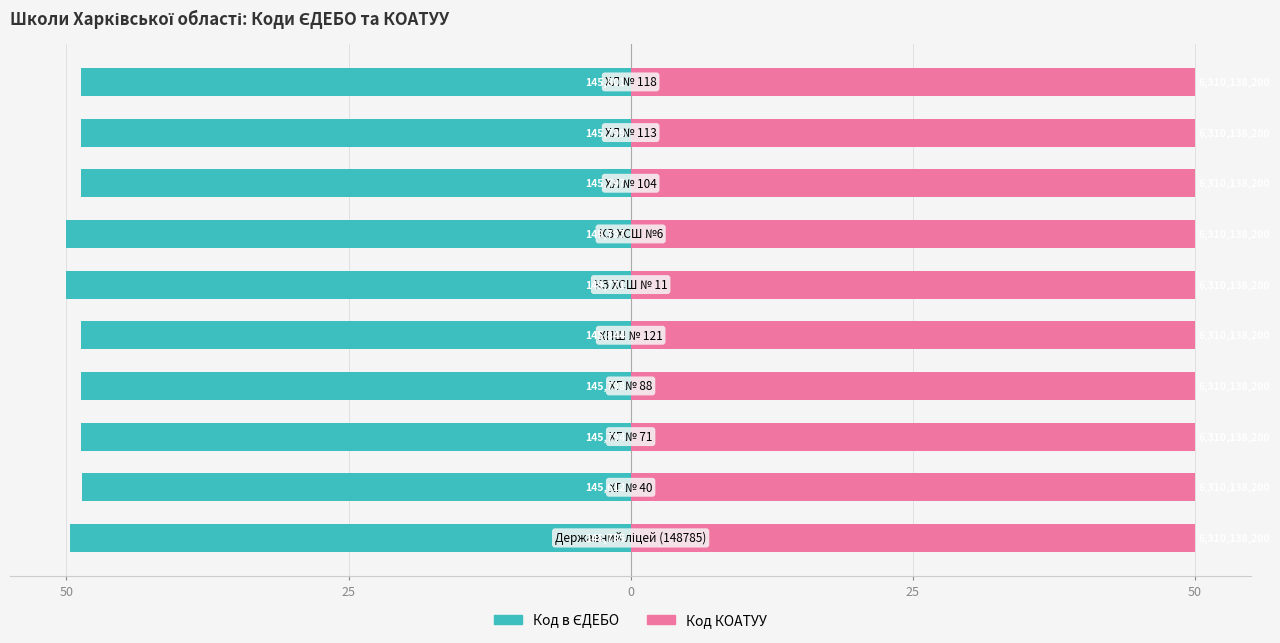

The Код в ЄДЕБО series shows -48.7 at 7. True or false?

True